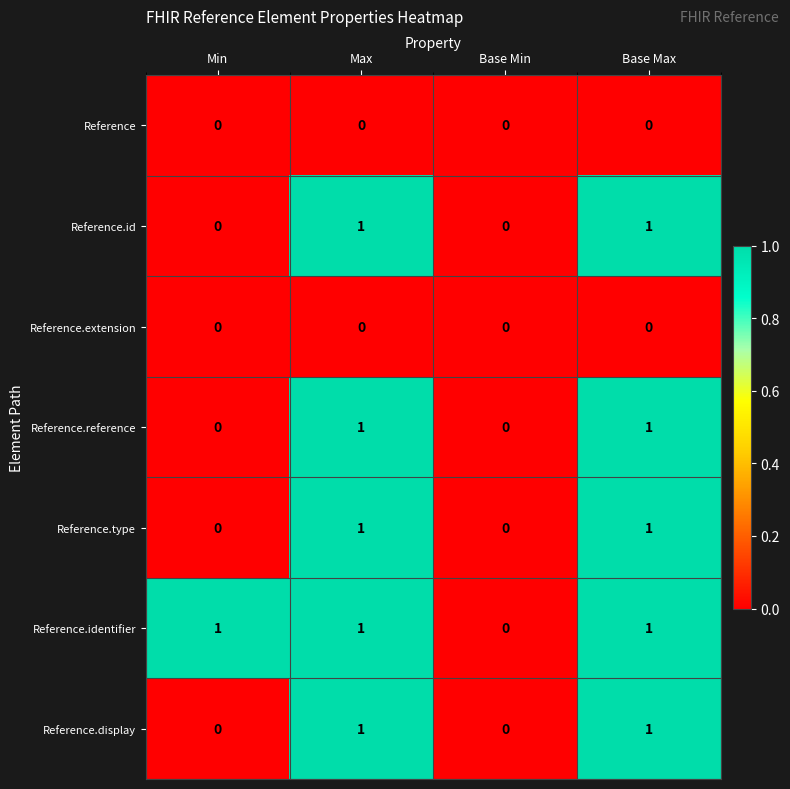

Is it true that Reference.id equals 0 at Base Min?

True